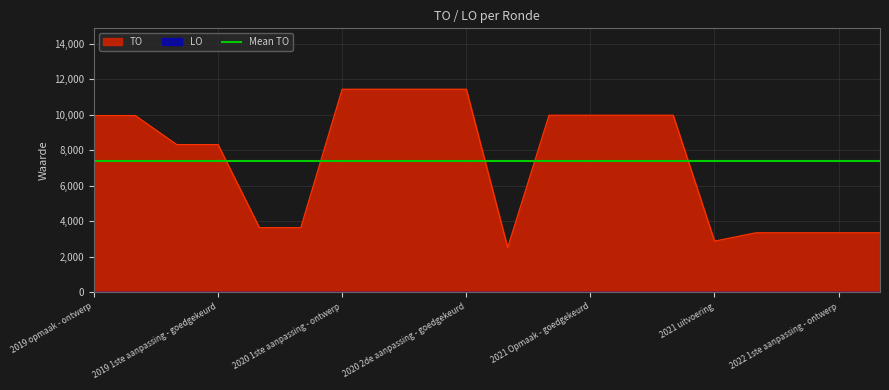

How many points are lower than both their immediate neighbors (excluding endpoints)?

2